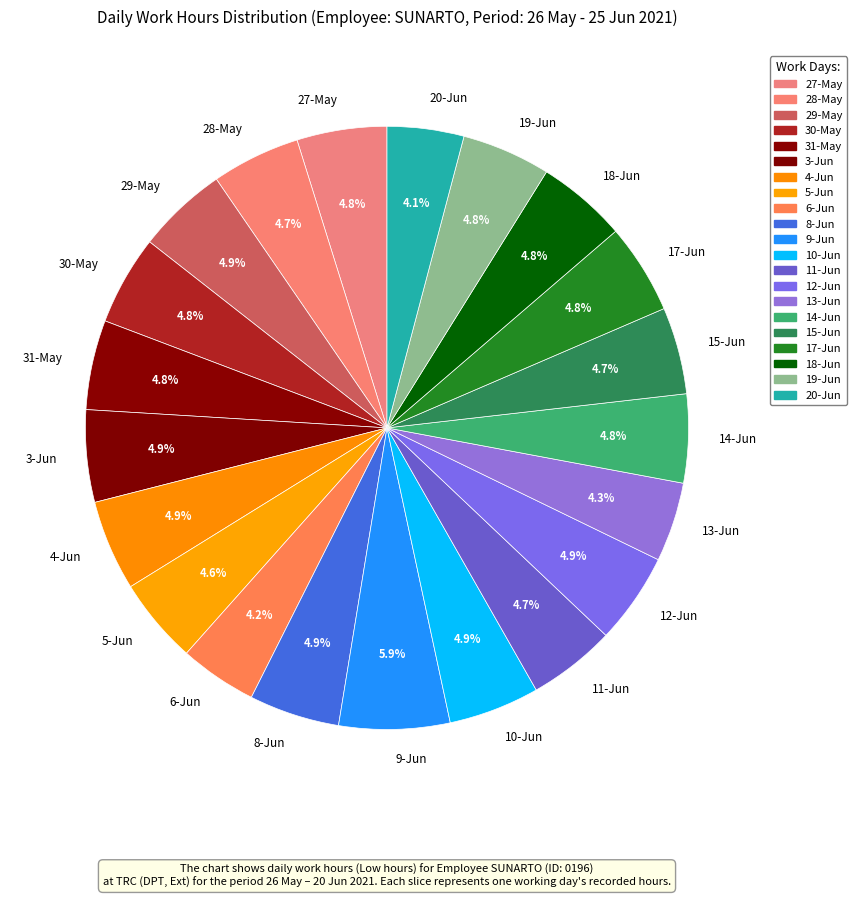

What percentage is NOT represented by 12-Jun?

95.1%